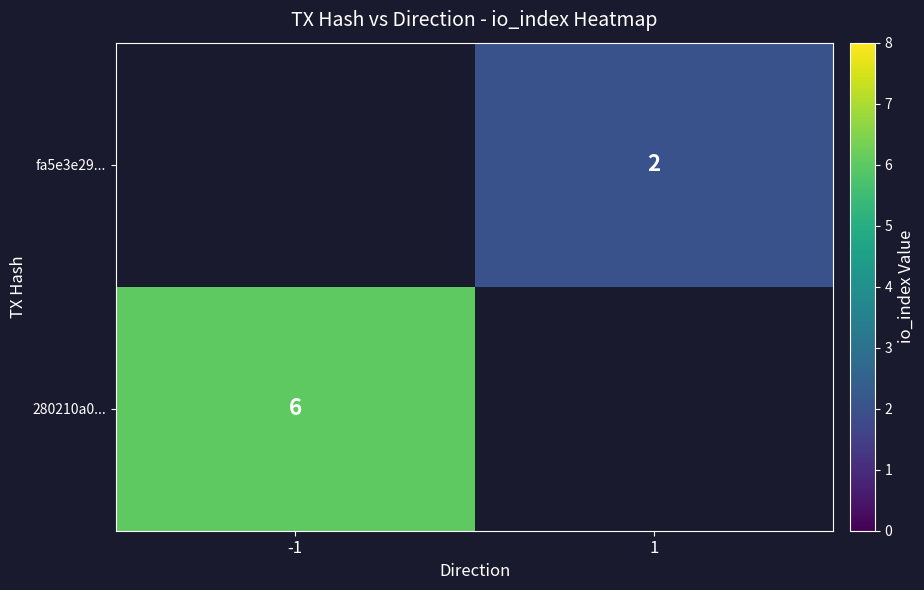

The value of 280210a0... at -1 is 4. True or false?

False